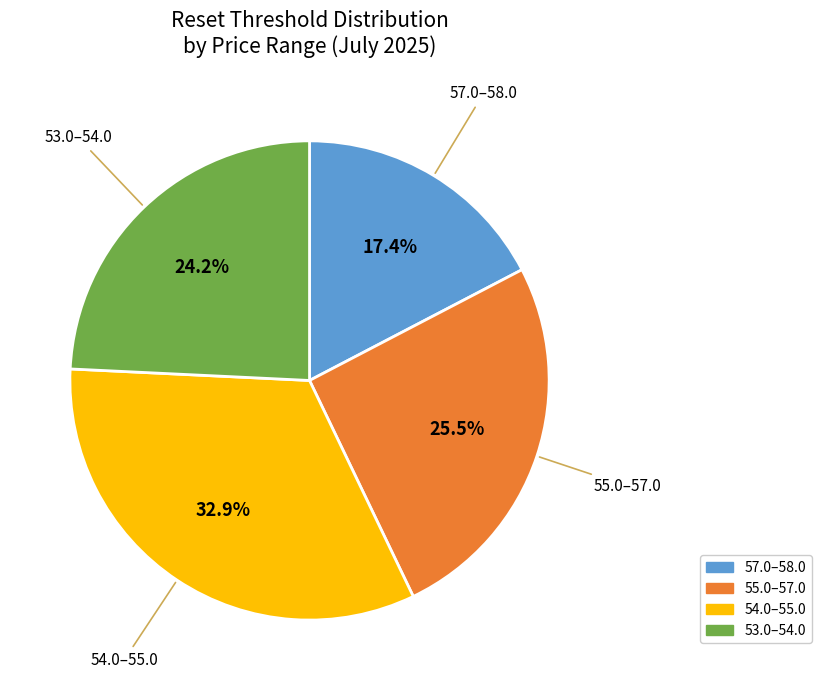

Does any single category account for the majority?

No